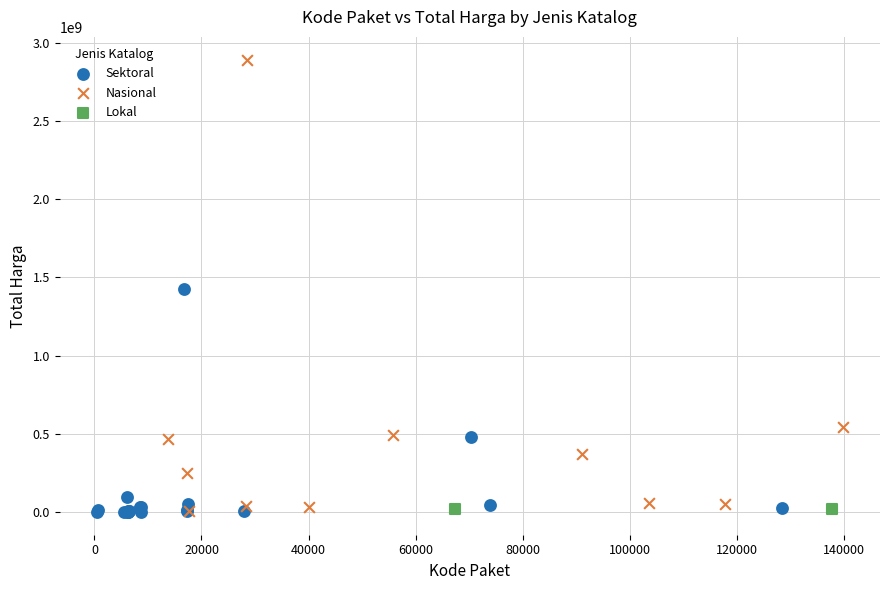

What are all the series names shown in the legend?

Sektoral, Nasional, Lokal